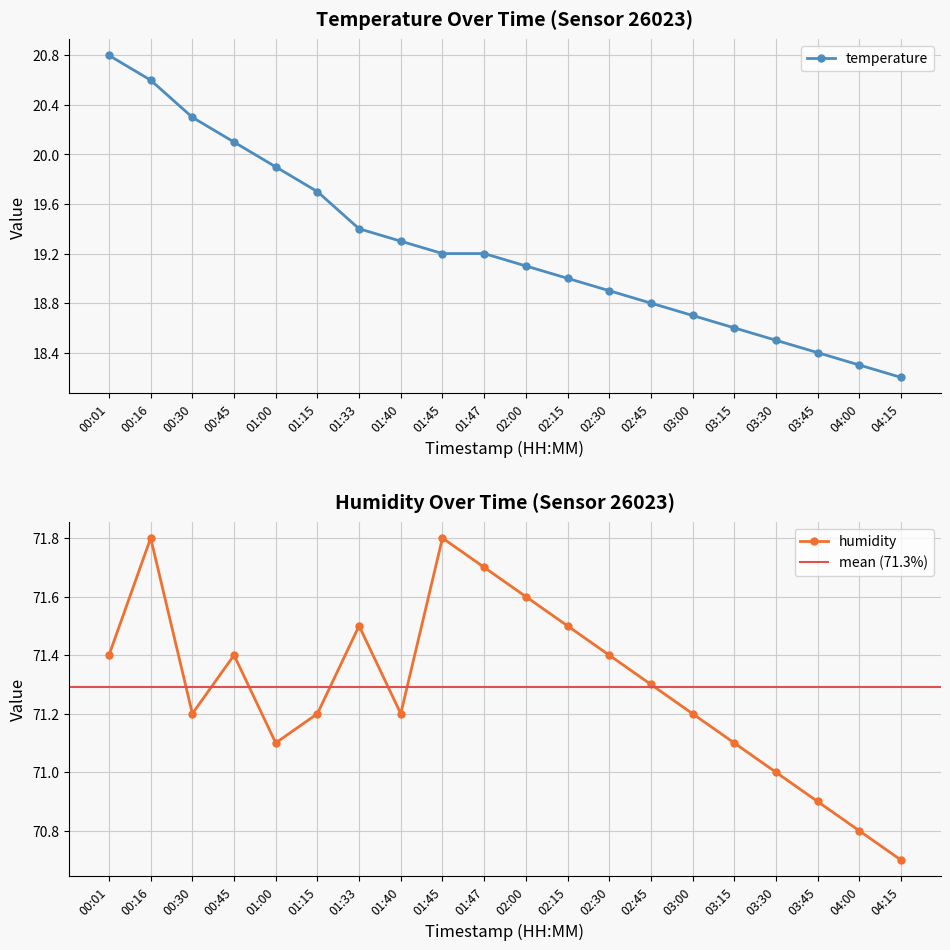

What are all the series names shown in the legend?

temperature, humidity